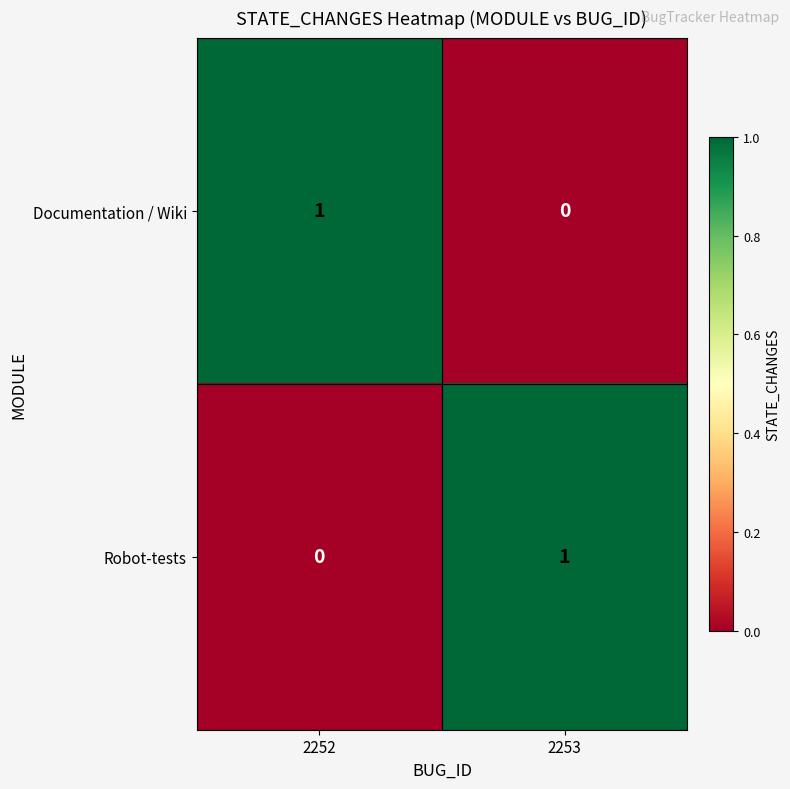

At which label does Documentation / Wiki reach its minimum?

2253